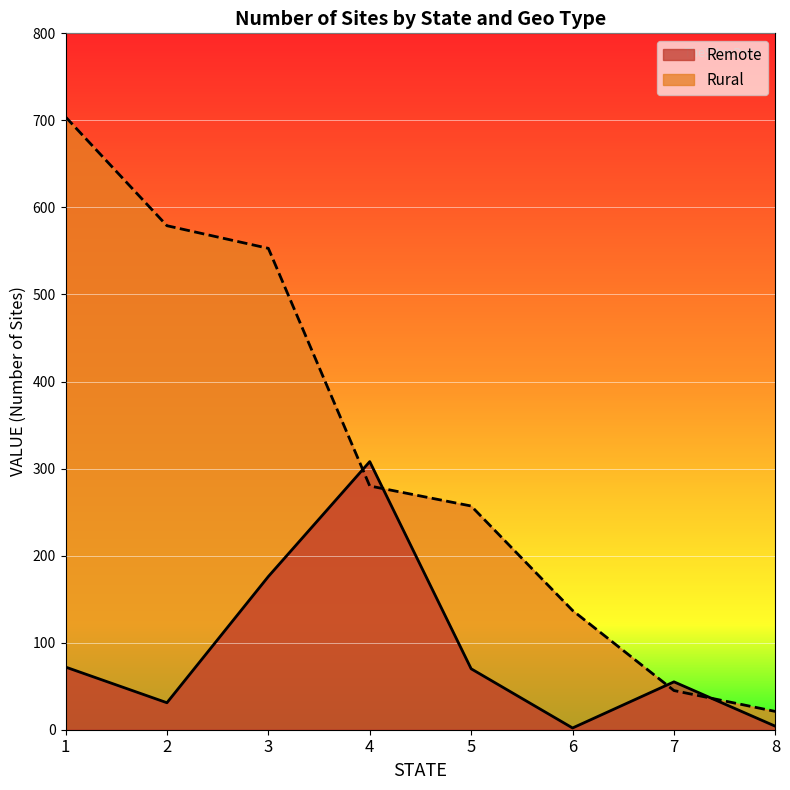

True or false: Rural has more than 1 interior local peaks.

False